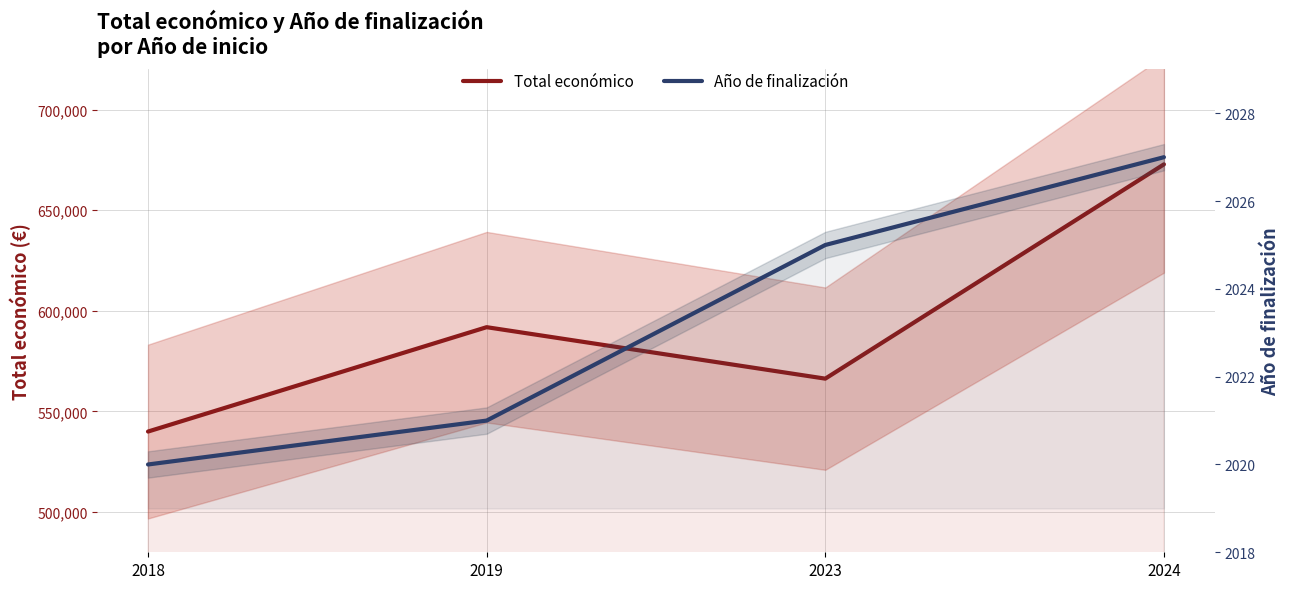

Rank the series at 2019 from highest to lowest value.

Total económico, Año de finalización